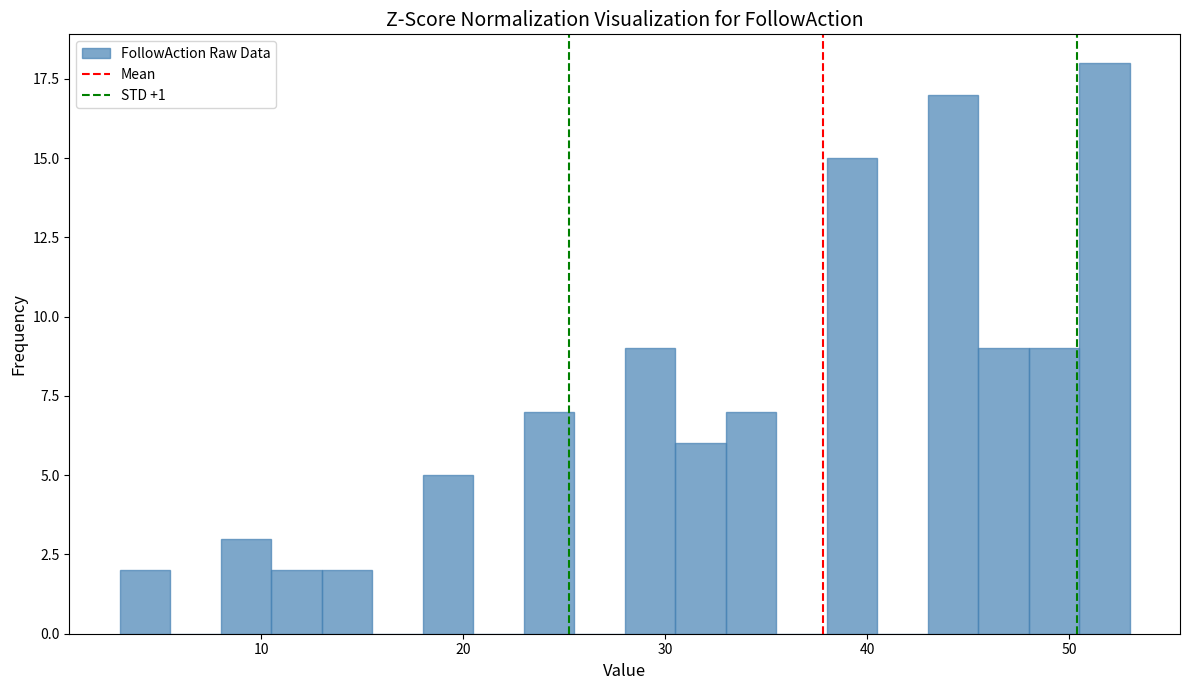

Read against the x-axis, roughly where is the centre of the tallest bar?

52